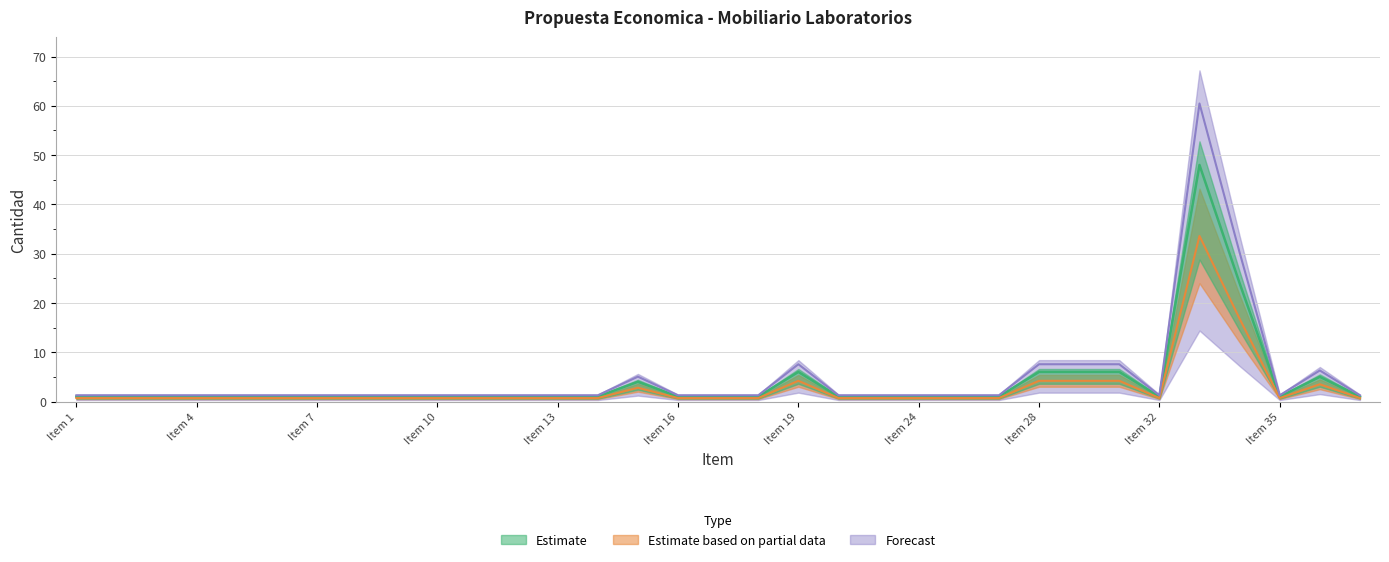

At how many categories does at least one series exceed 22?

2